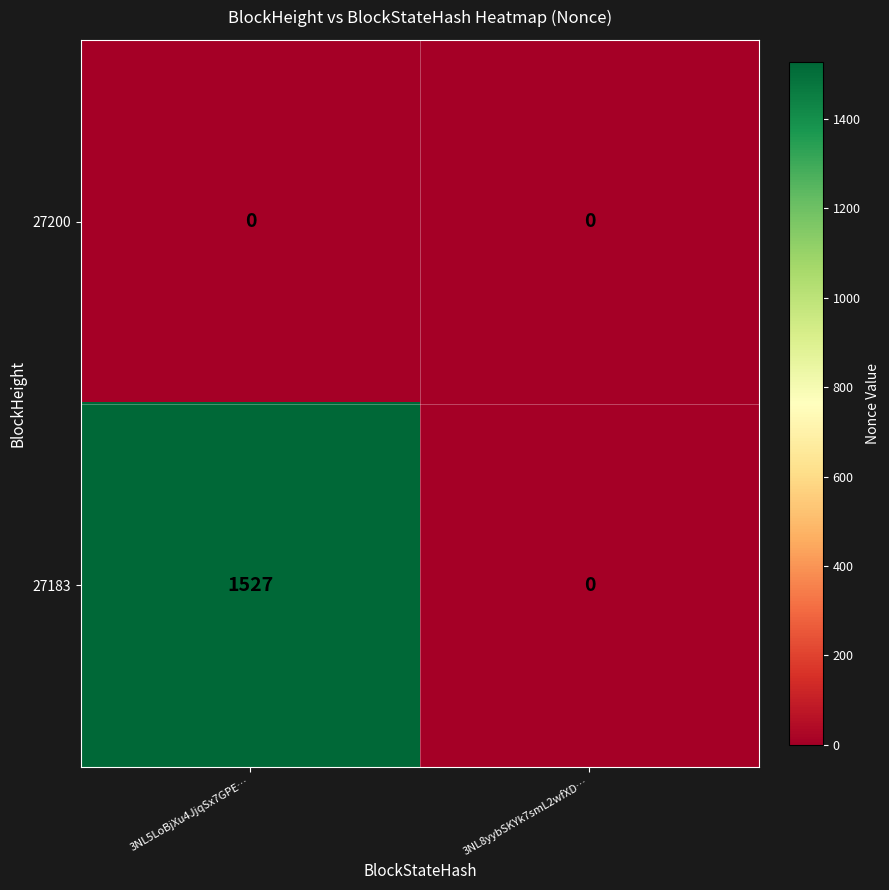

List the series in order of their peak value, lowest first.

27200, 27183